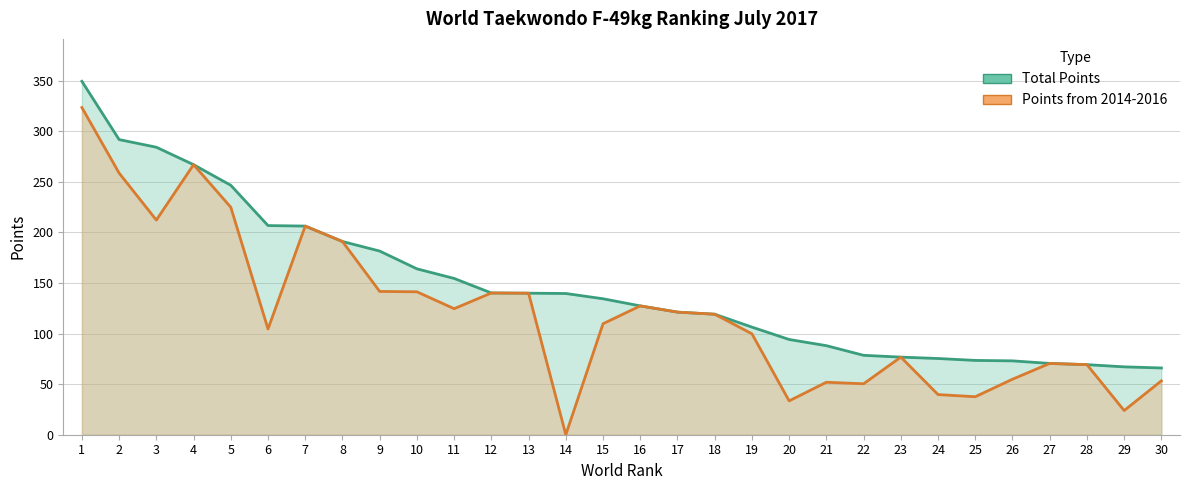

True or false: Total Points and Points from 2014-2016 intersect in this chart.

False